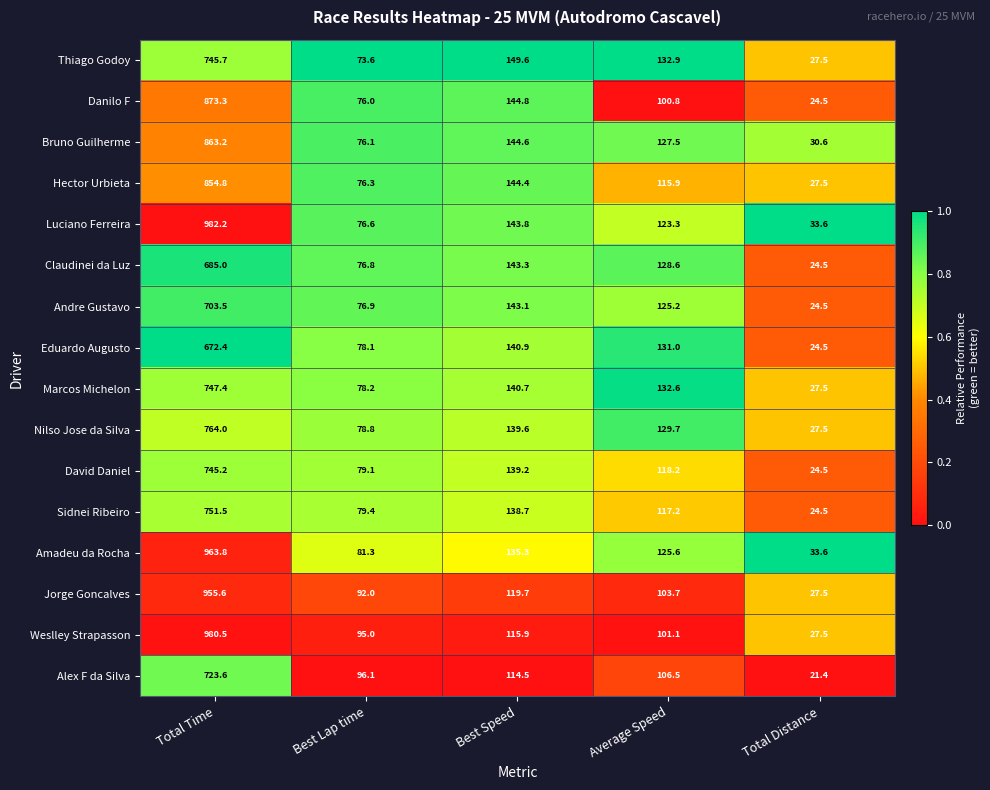

Which series has the widest spread of values?

Weslley Strapasson